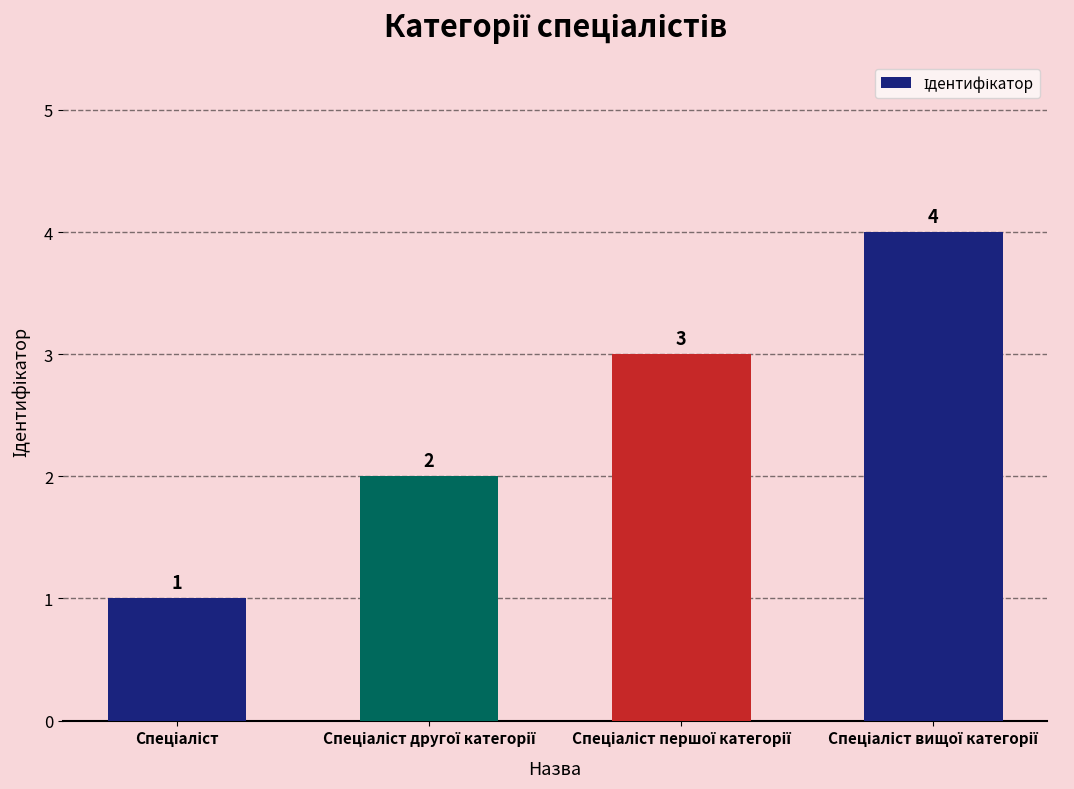

How many values are between 2 and 4?

3